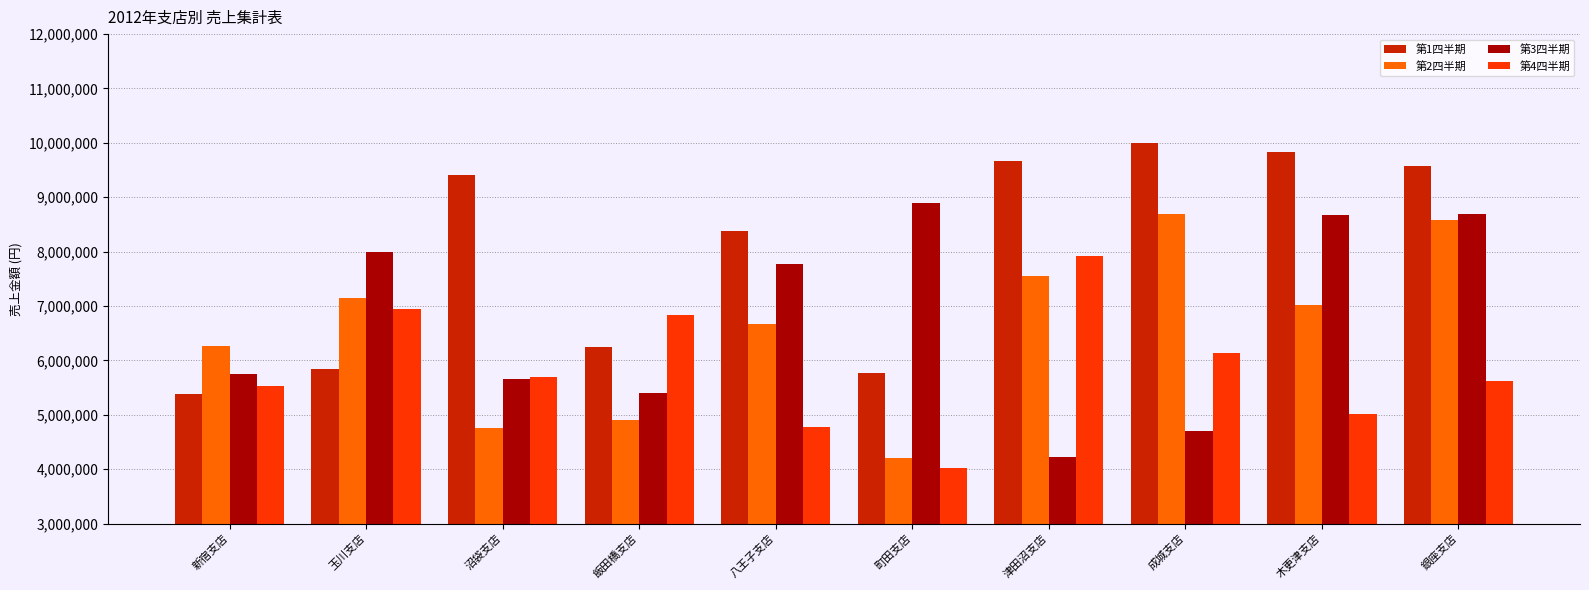

What value does the 第4四半期 series have at 八王子支店, to the nearest 50?

4780950